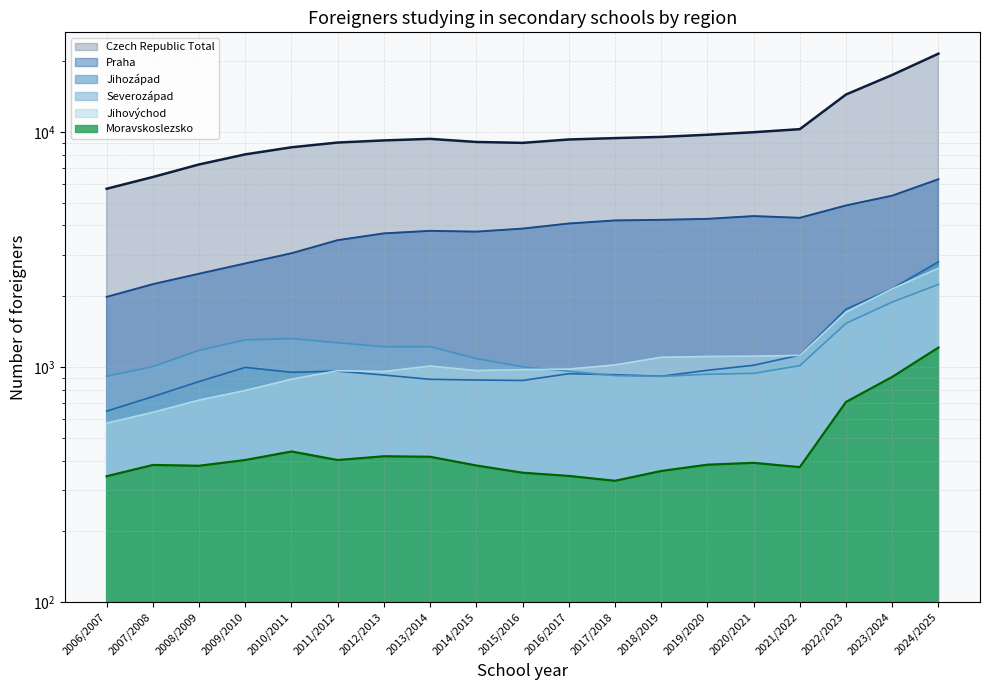

How many interior local peaks does the Severozápad series have?

2